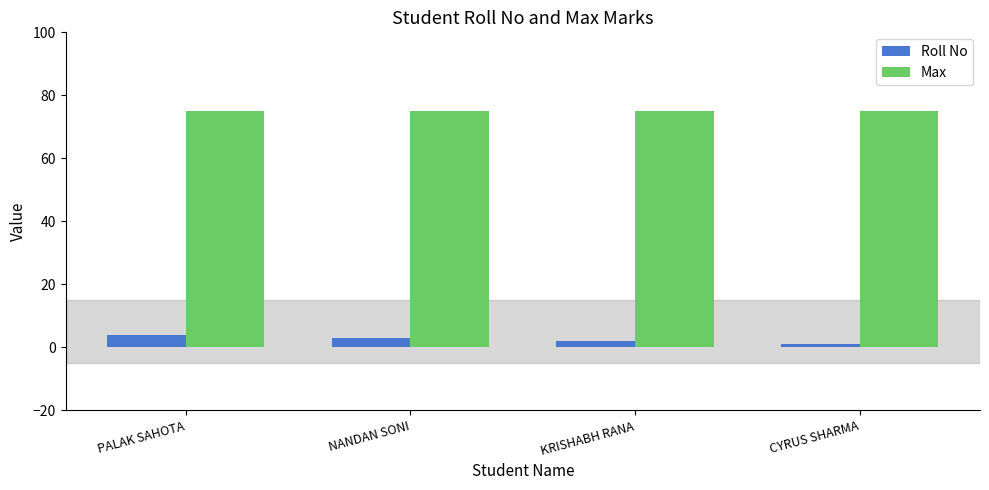

Reading right to left, extract all data points from this chart.

Roll No: CYRUS SHARMA=1	KRISHABH RANA=2	NANDAN SONI=3	PALAK SAHOTA=4
Max: CYRUS SHARMA=75	KRISHABH RANA=75	NANDAN SONI=75	PALAK SAHOTA=75